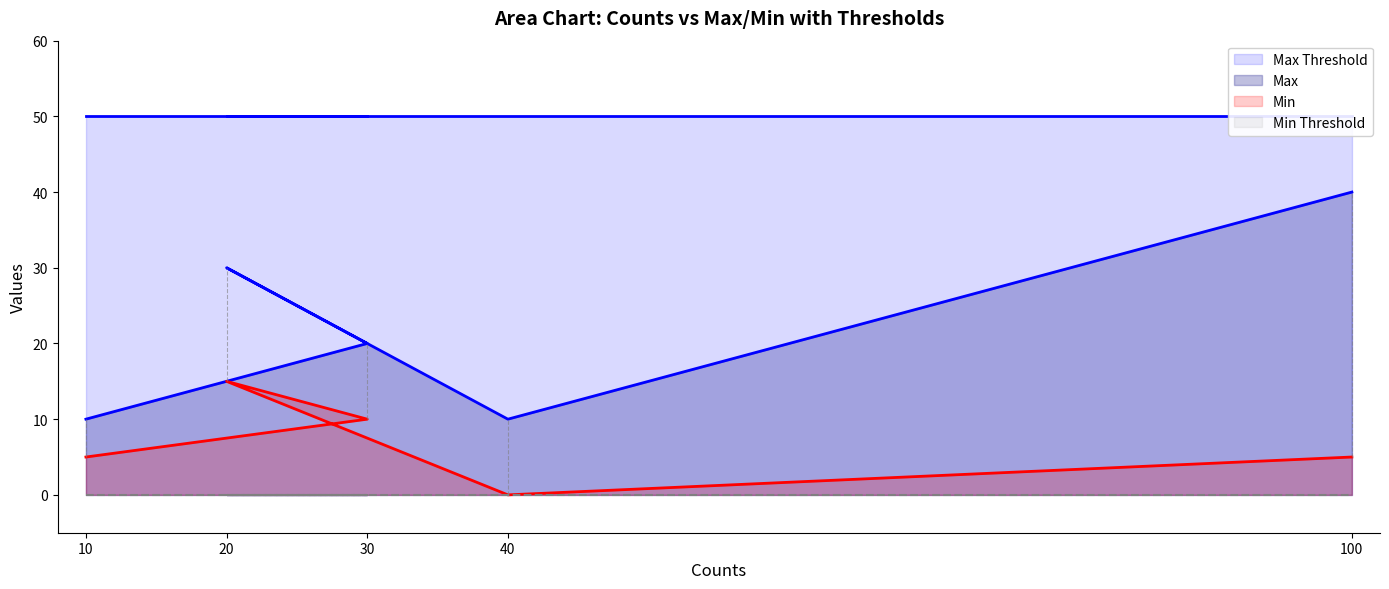

What is the label of the 4th point from the right?

30